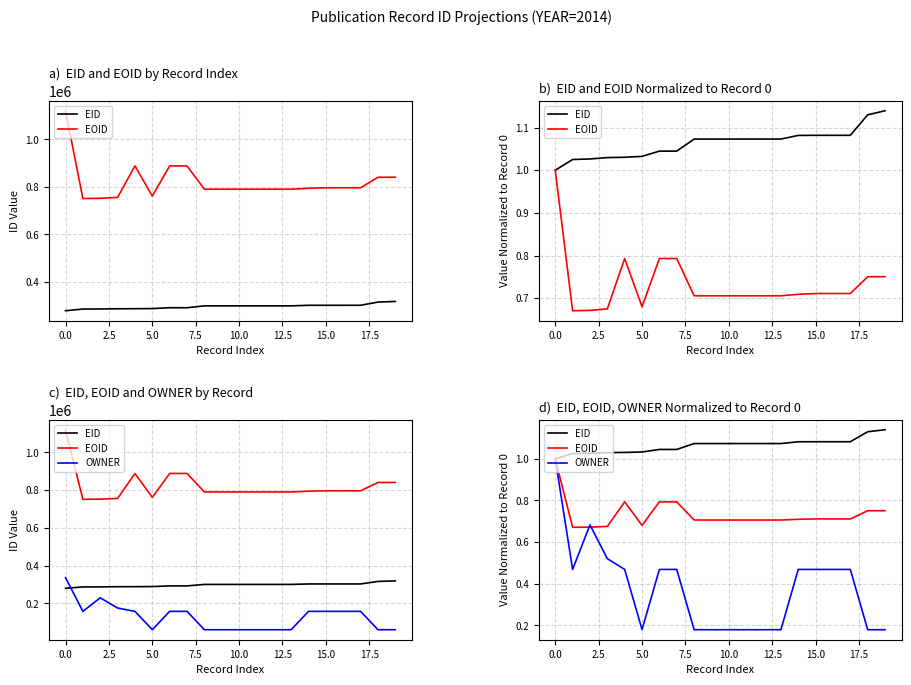

What is the label of the 19th point from the left?

18